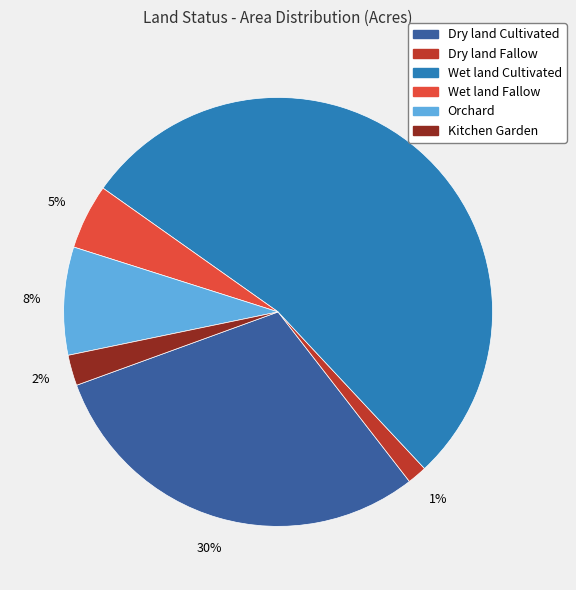

Which slice is the largest?

Wet land Cultivated